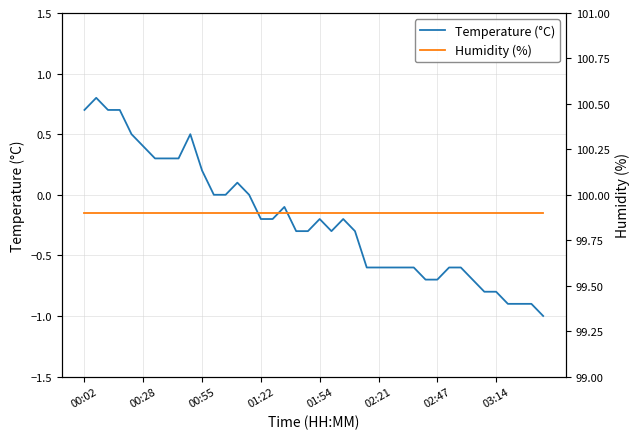

What is the highest value of the Temperature (°C) series?

0.8